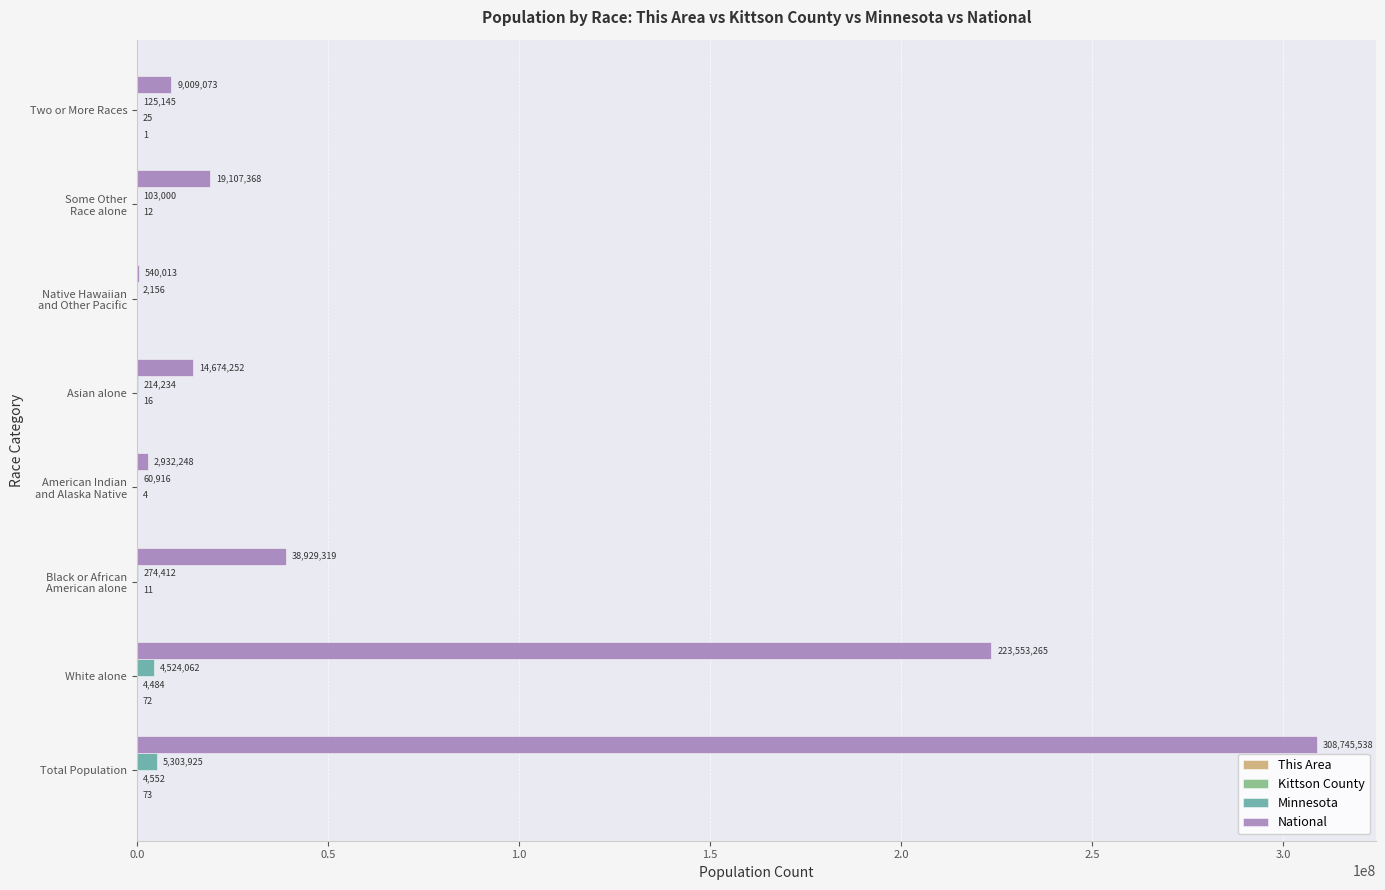

What is the maximum value for Minnesota?

5303925